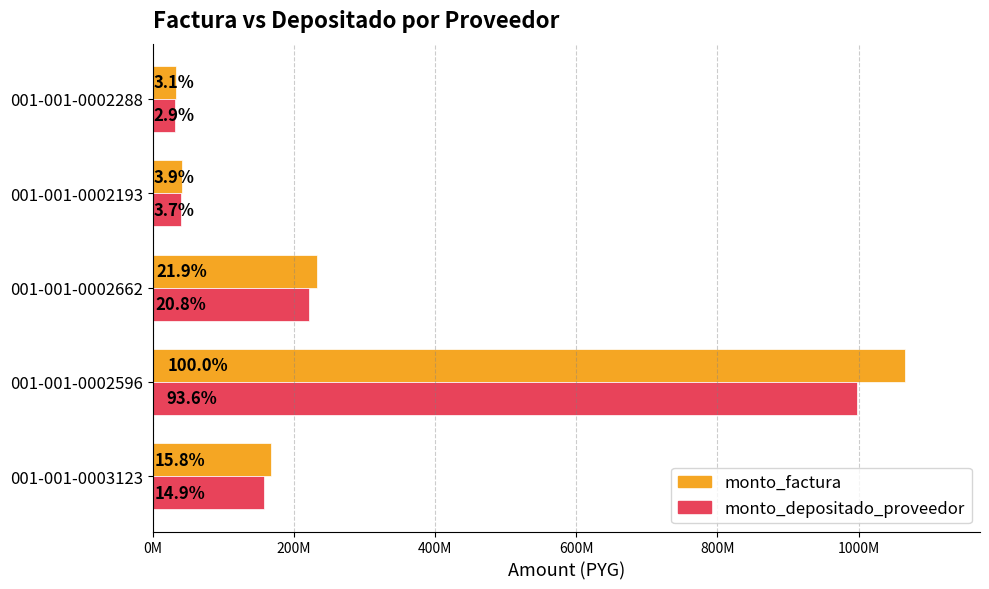

Reading left to right, extract all data points from this chart.

monto_factura: 168000000	1065560000	233390000	42000000	33000000
monto_depositado_proveedor: 158243782	997344787	221949646	39941236	31382400